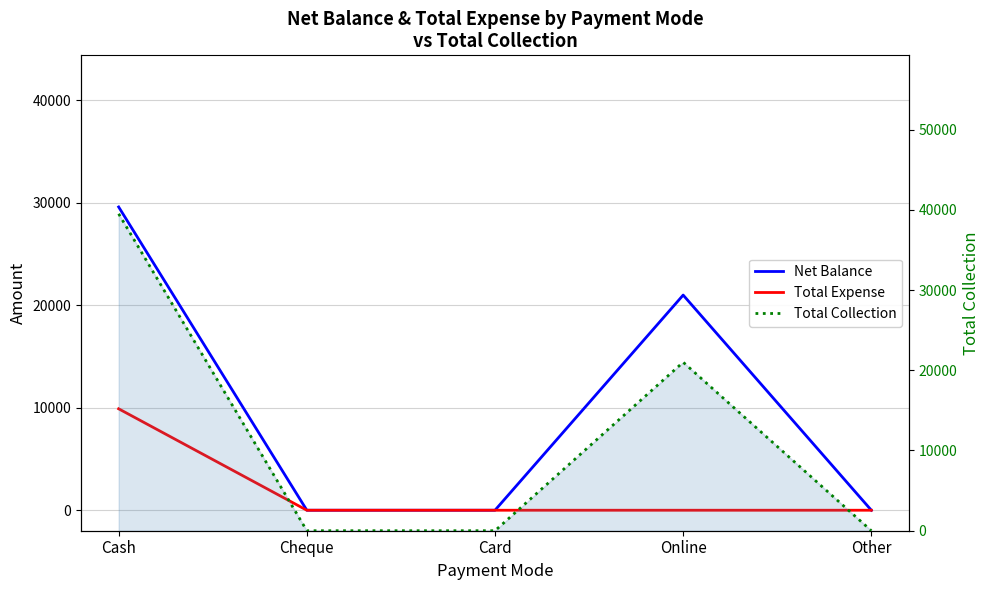

True or false: Total Expense and Total Collection intersect in this chart.

False